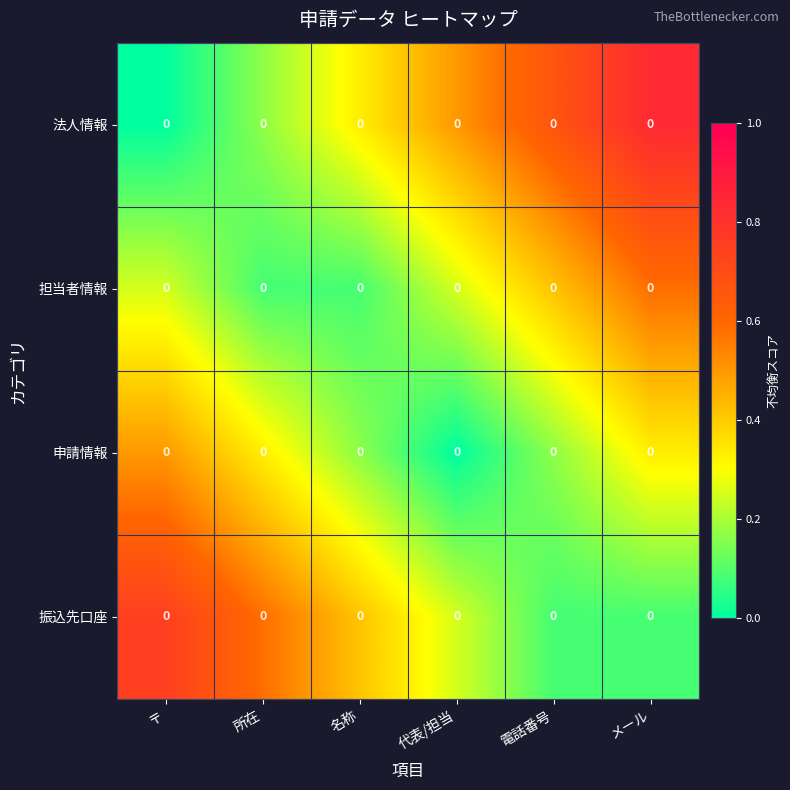

Reading left to right, list all the values displayed in this chart.

法人情報: 〒=0.0	所在=0.0	名称=0.0	代表/担当=0.0	電話番号=0.0	メール=0.0
担当者情報: 〒=0.0	所在=0.0	名称=0.0	代表/担当=0.0	電話番号=0.0	メール=0.0
申請情報: 〒=0.0	所在=0.0	名称=0.0	代表/担当=0.0	電話番号=0.0	メール=0.0
振込先口座: 〒=0.0	所在=0.0	名称=0.0	代表/担当=0.0	電話番号=0.0	メール=0.0